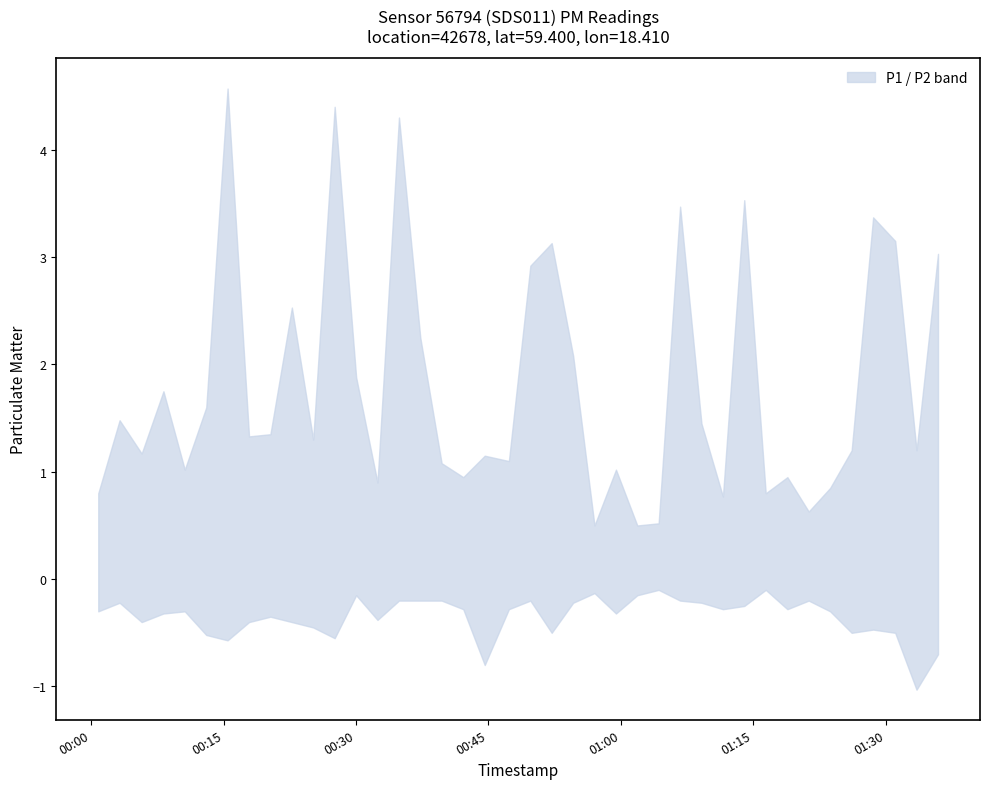

In P1, how many points are higher than both neighbors (excluding endpoints)?

13